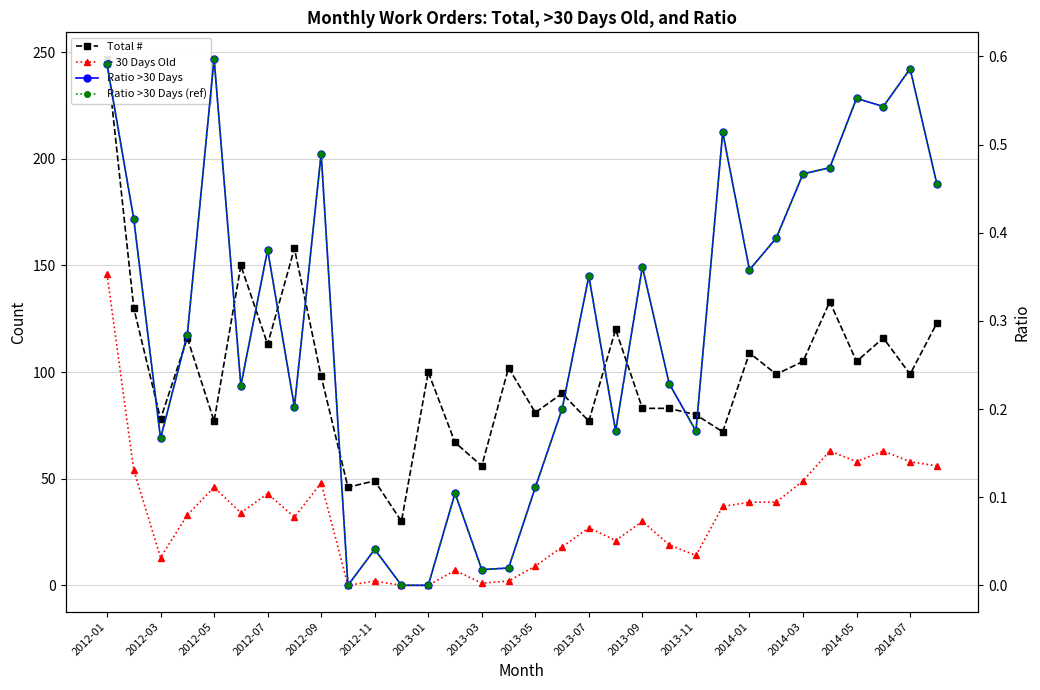

How many interior local peaks does the Ratio >30 Days (ref) series have?

10